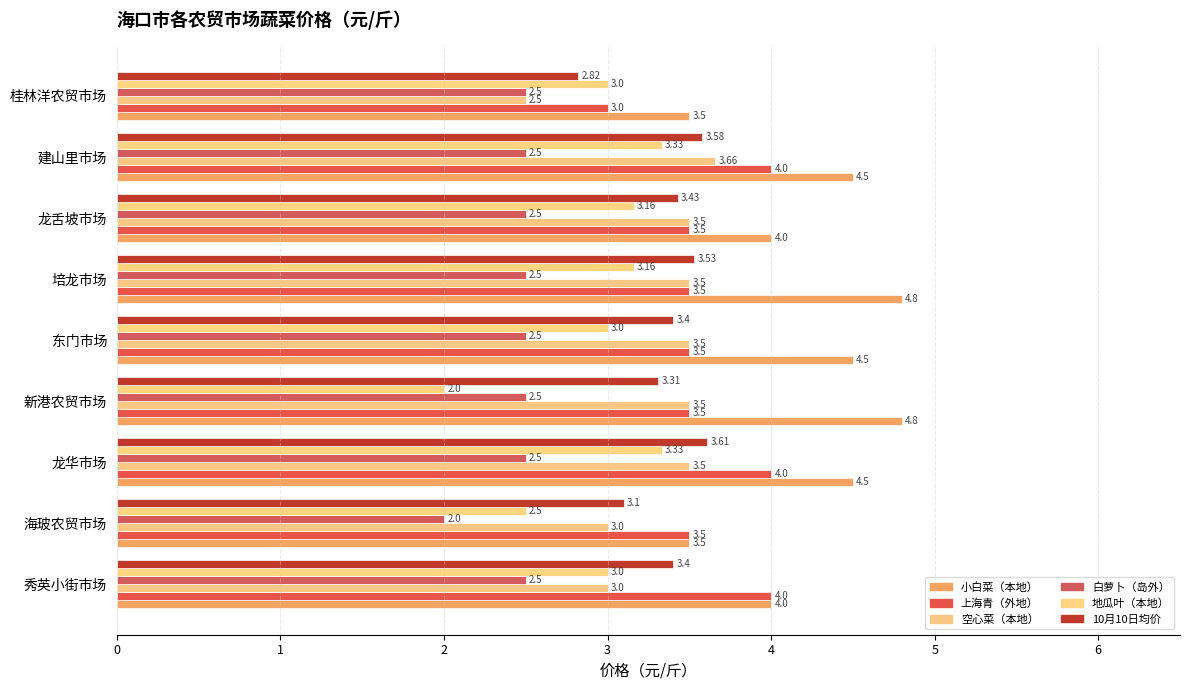

Which series has the widest spread of values?

地瓜叶（本地）